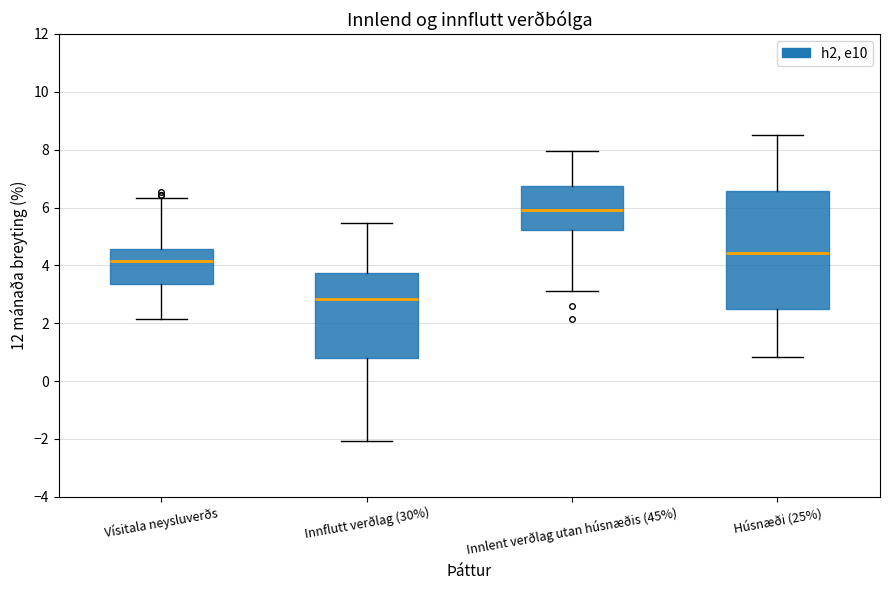

Comparing the boxes themselves (not the whiskers), which one is the tallest?

Húsnæði (25%)